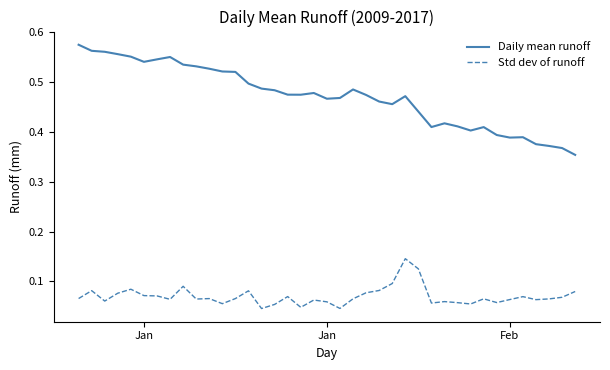

Which series has the largest total across all categories?

Daily mean runoff